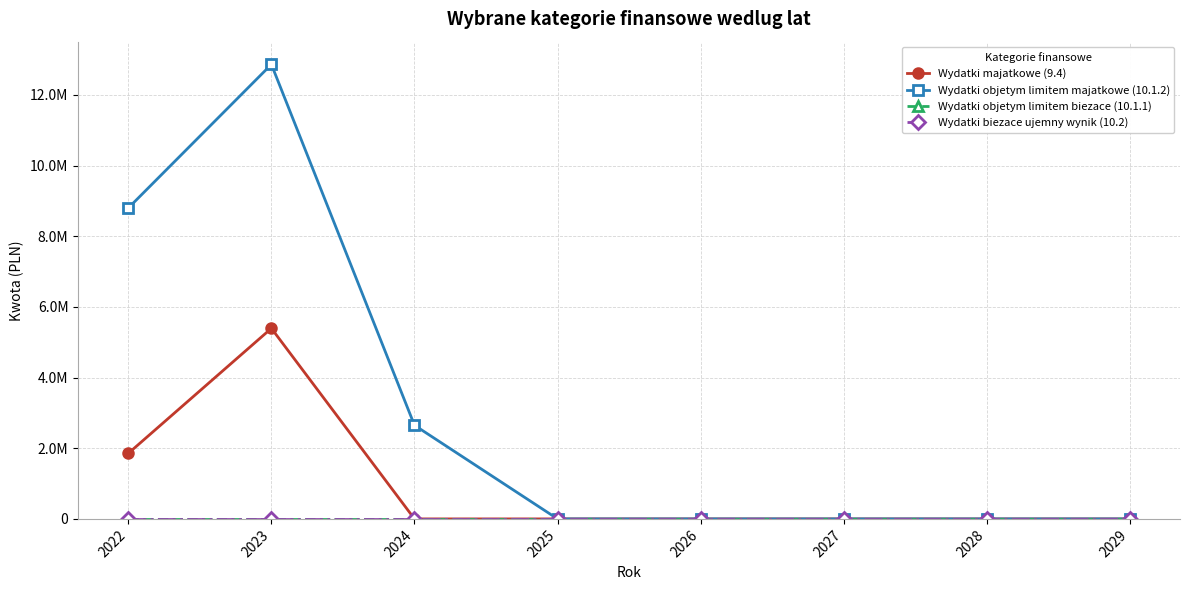

Does the chart have visible grid lines?

Yes